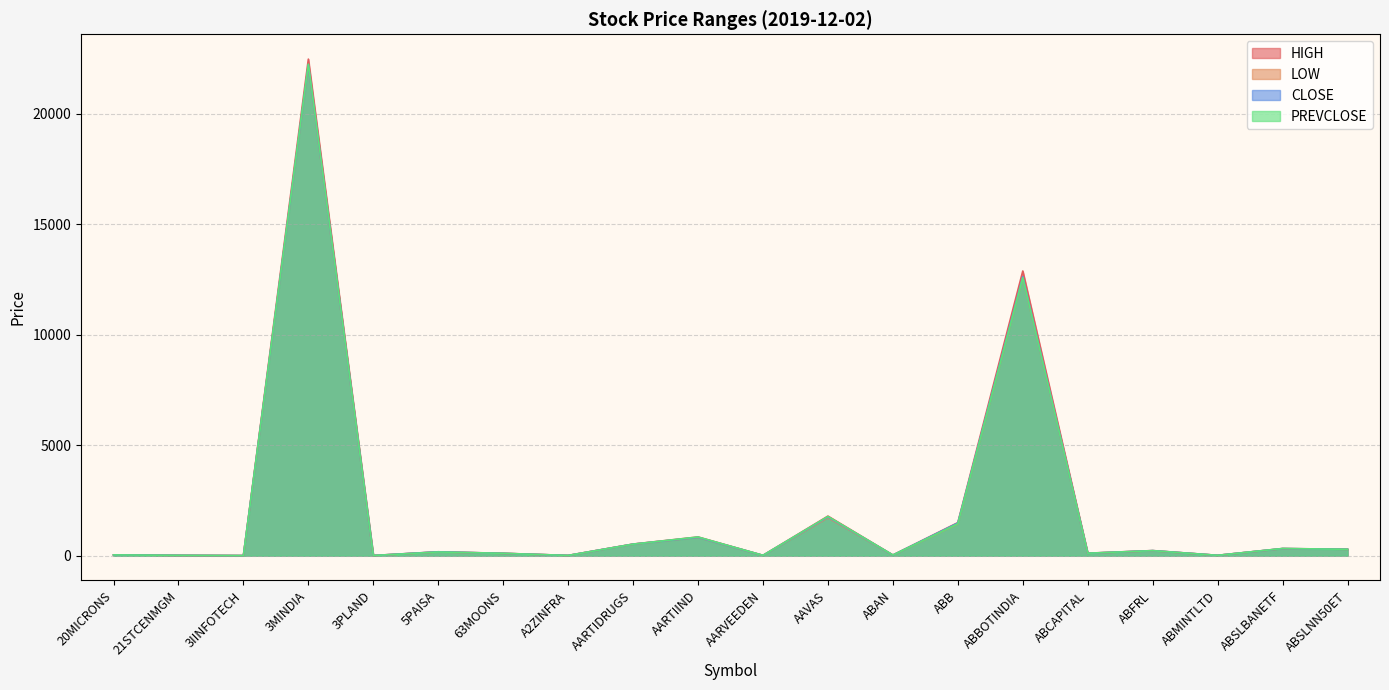

Which series has the largest range (max minus min)?

HIGH